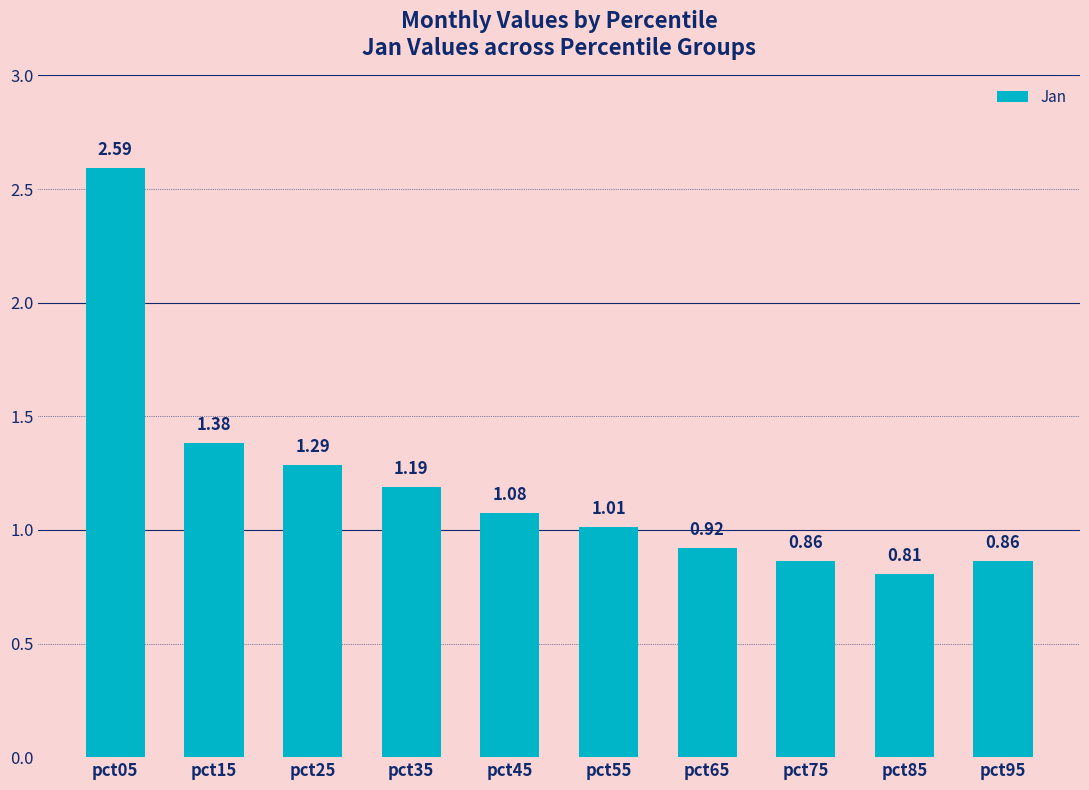

Does the chart contain any negative values?

No